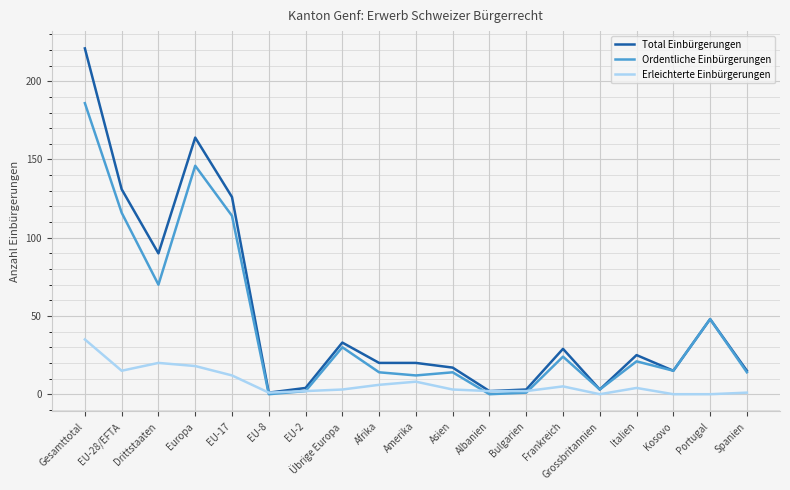

What is the difference between the Ordentliche Einbürgerungen values at Kosovo and Spanien?

1